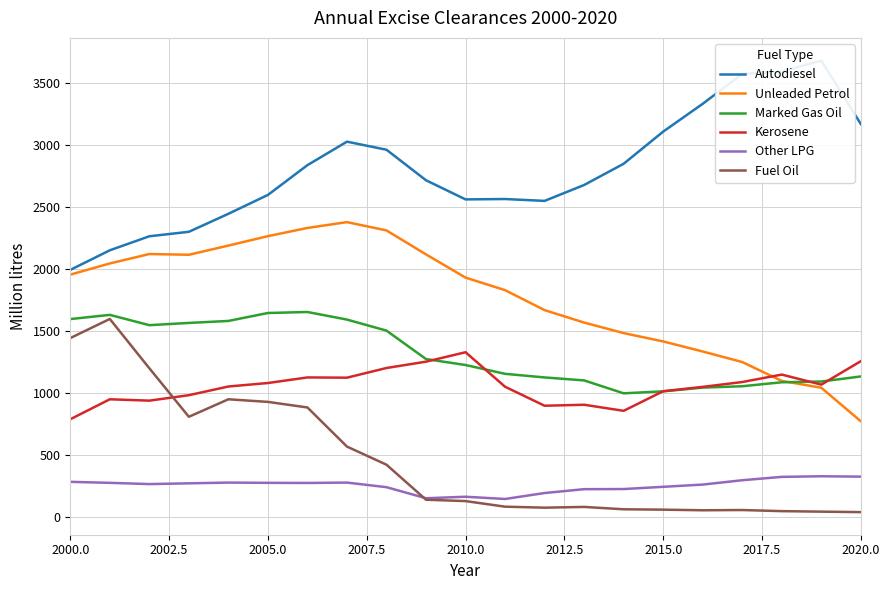

True or false: Other LPG and Unleaded Petrol intersect in this chart.

False